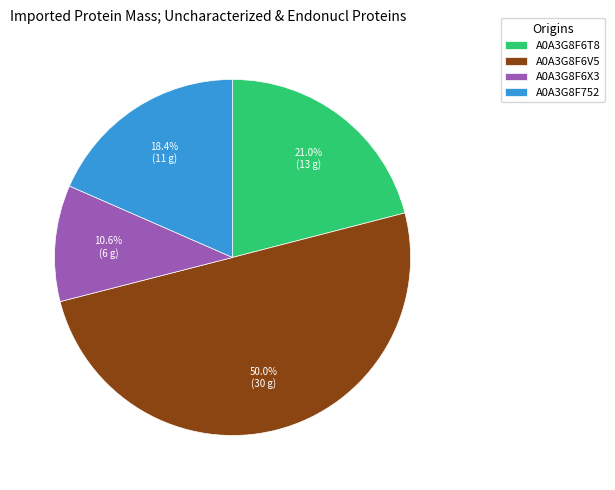

How many slices are in this pie chart?

4